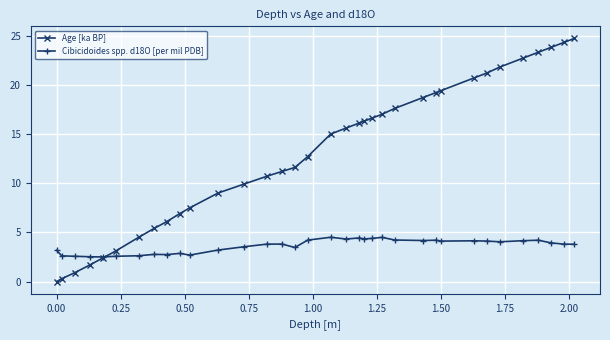

True or false: Cibicidoides spp. d18O [per mil PDB] has more than 1 interior local peaks.

True